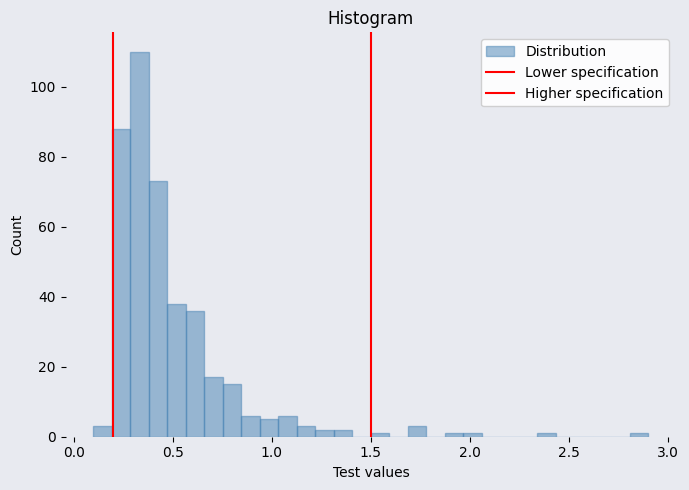

Read against the x-axis, roughly where is the centre of the tallest bar?

0.35